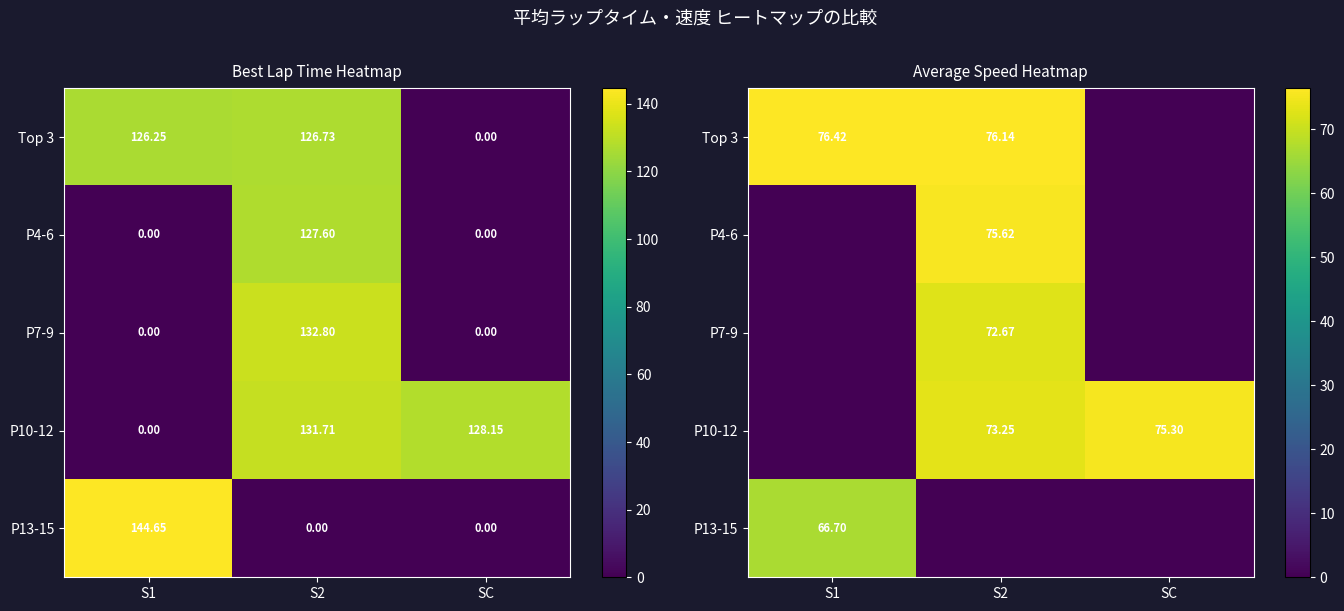

What is the average value of the P10-12 series?

49.5